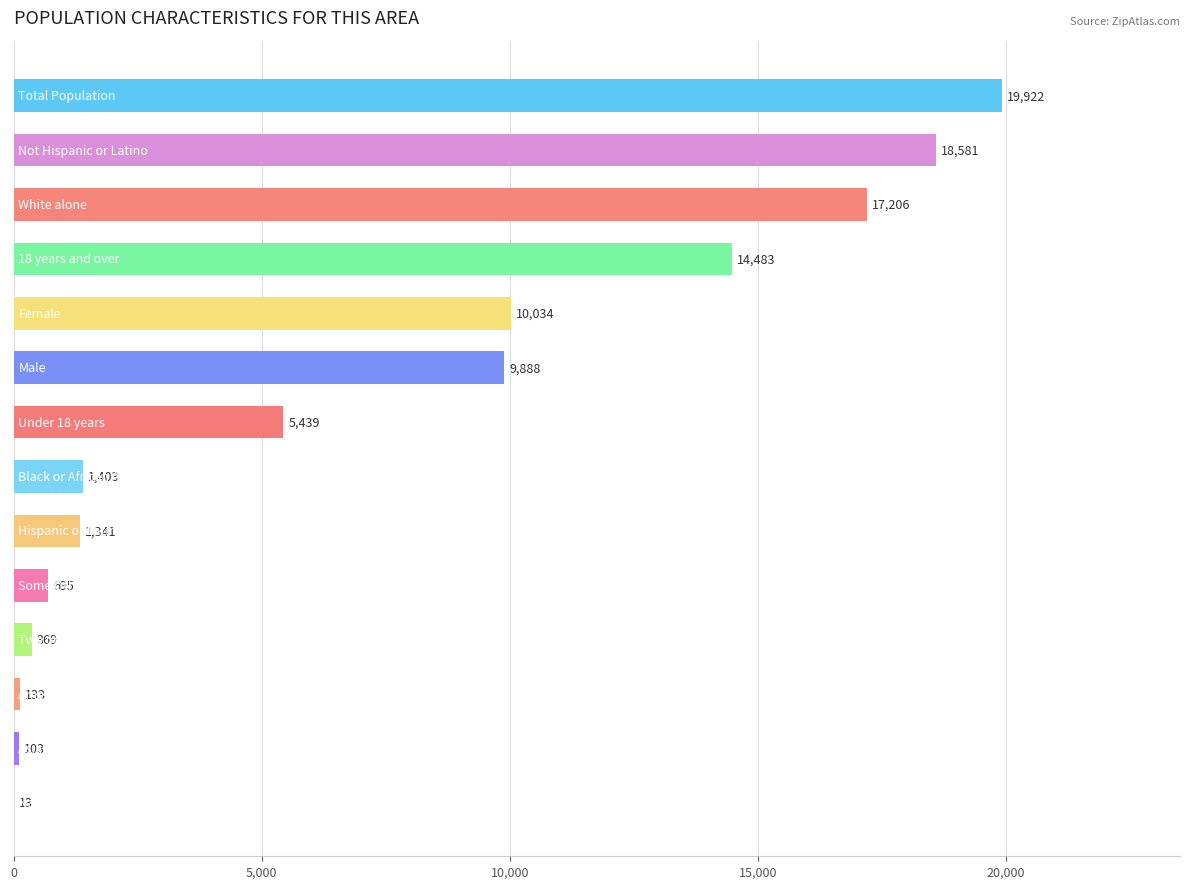

What is the sum of all values?

99610